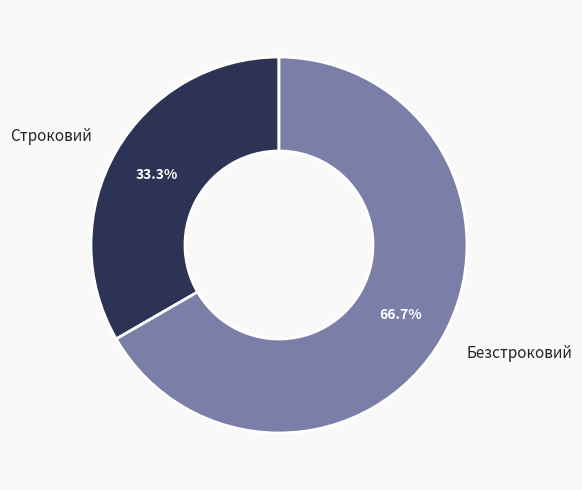

Does any single category account for the majority?

Yes